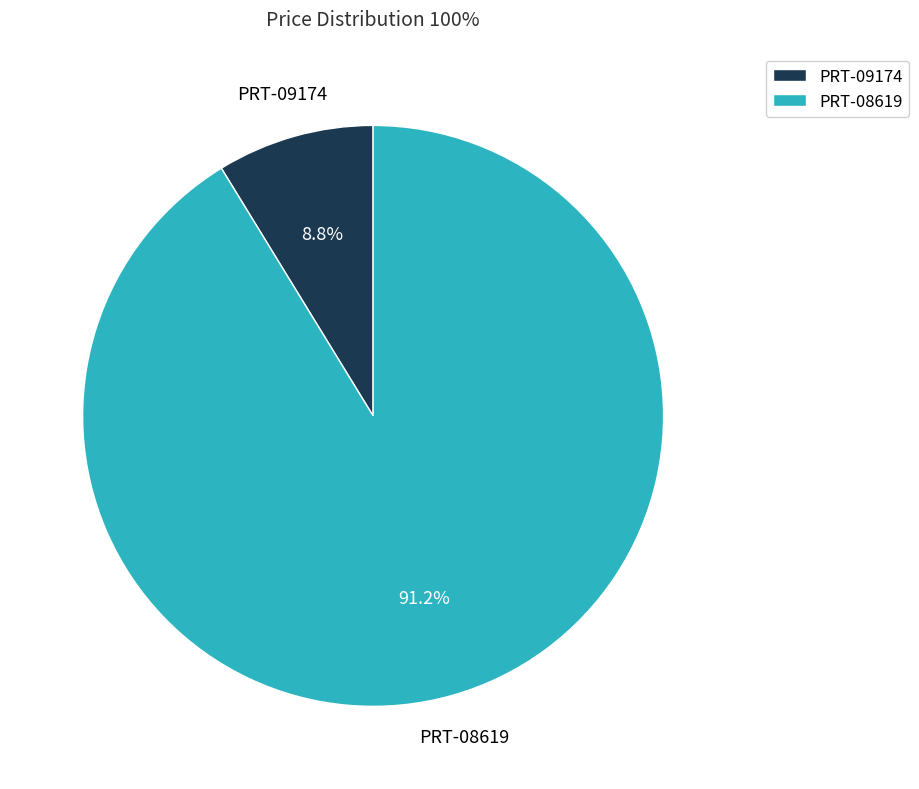

The PRT-08619 slice represents 91% of the pie. True or false?

True